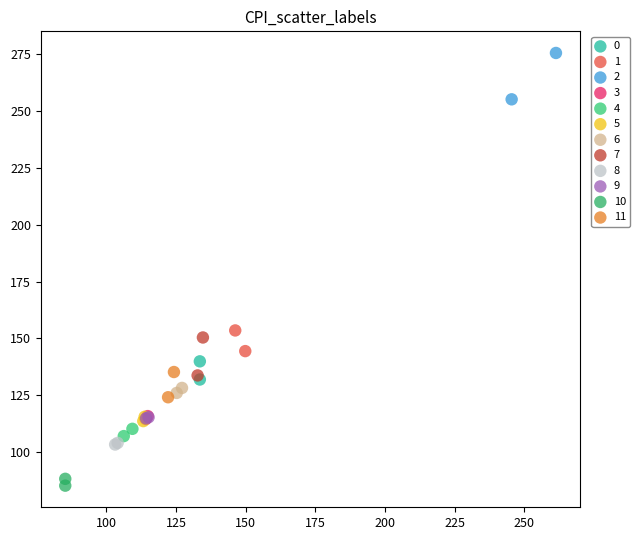

Which series contains the highest Y value?

2